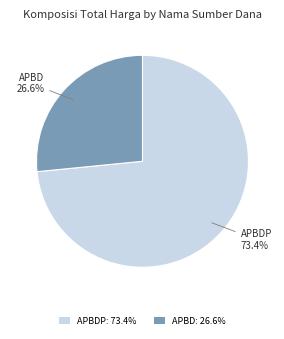

Which slice is the largest?

APBDP: 73.4%